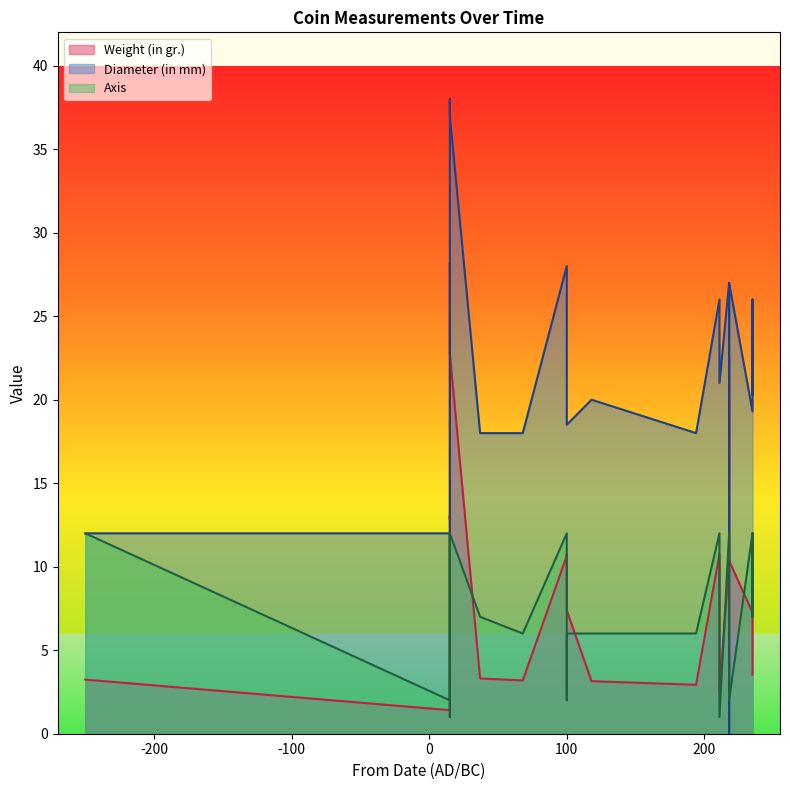

After their last crossing, which series has the higher values: Diameter (in mm) or Weight (in gr.)?

Diameter (in mm)